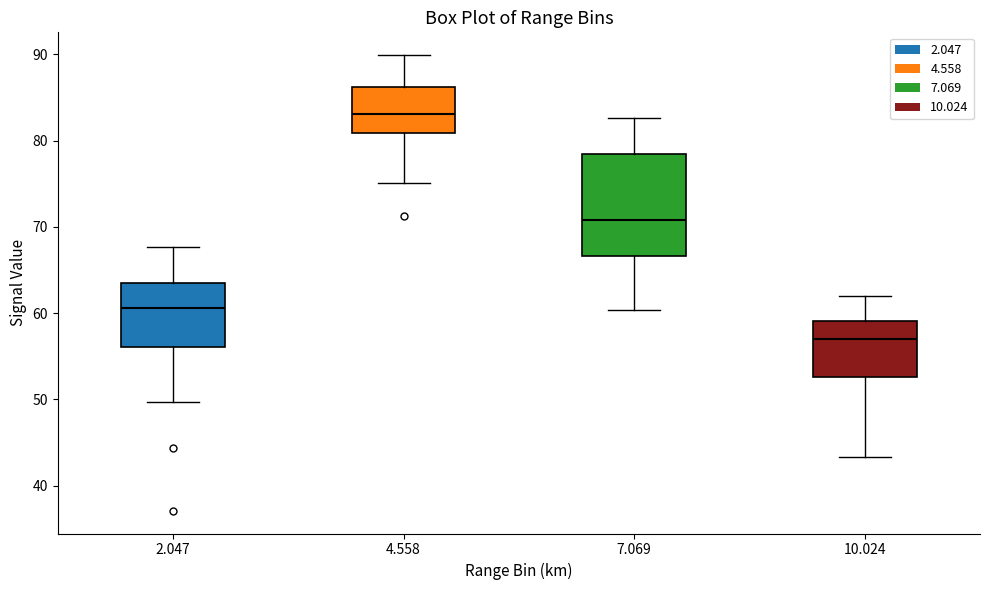

Which box is the tallest, from its lower edge to its upper edge?

7.069